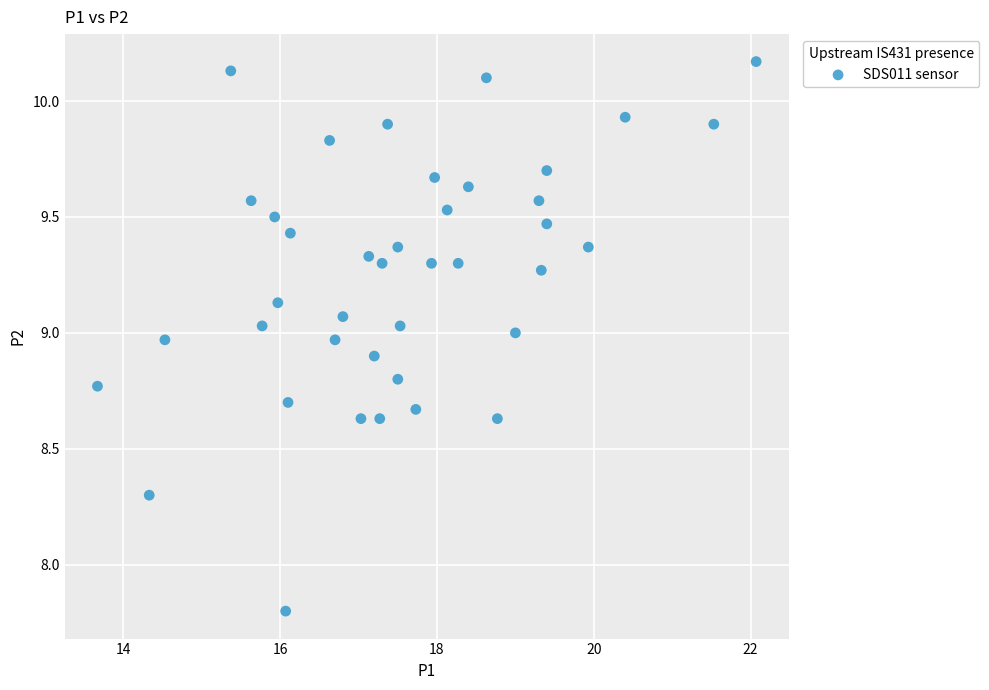

What is the range of Y values (max minus min)?

2.4